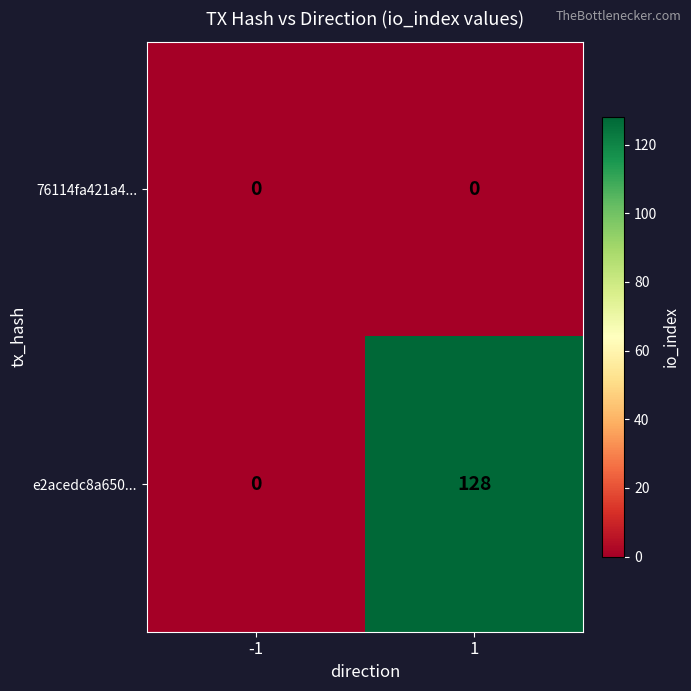

Which series changed the most between -1 and 1?

e2acedc8a650...